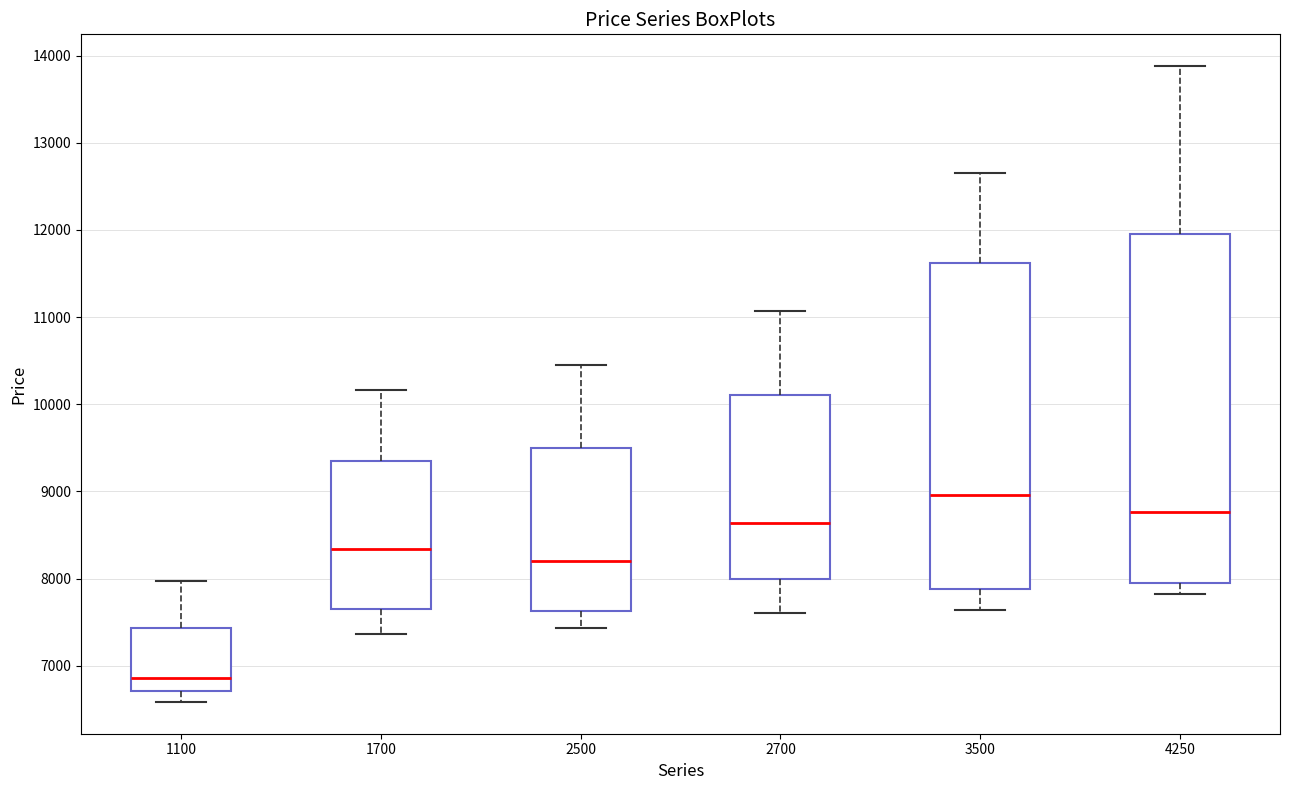

Reading left to right, transcribe this box plot: for each box, give where its median line is, the range the box spans, and where its two whiskers end, as read against the y-axis. The values are not printed on the chart, so give them approximately, as read against the axis.

1100: median 6900, box 6700 to 7400, whiskers 6600 to 8000
1700: median 8300, box 7700 to 9300, whiskers 7400 to 10200
2500: median 8200, box 7600 to 9500, whiskers 7400 to 10500
2700: median 8600, box 8000 to 10100, whiskers 7600 to 11100
3500: median 9000, box 7900 to 11600, whiskers 7600 to 12700
4250: median 8800, box 7900 to 11900, whiskers 7800 to 13900